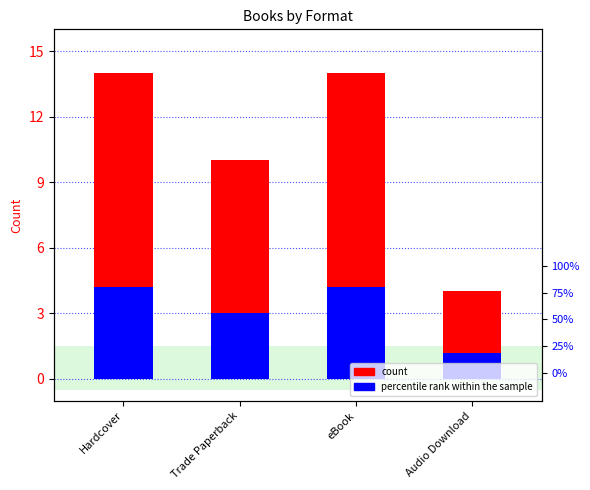

At which category is the sum across all series the highest?

Hardcover